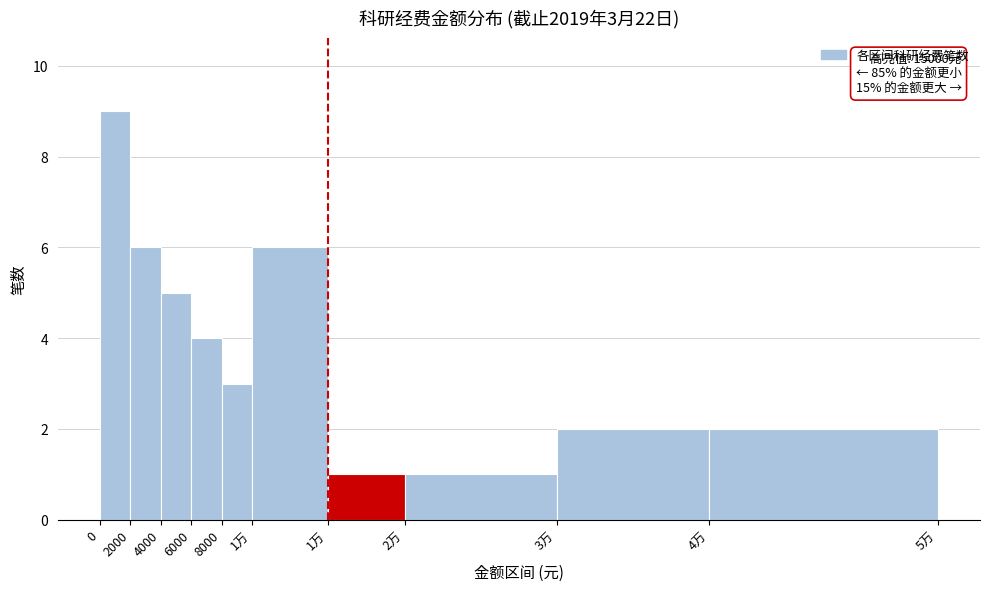

How many series are shown in this chart?

1